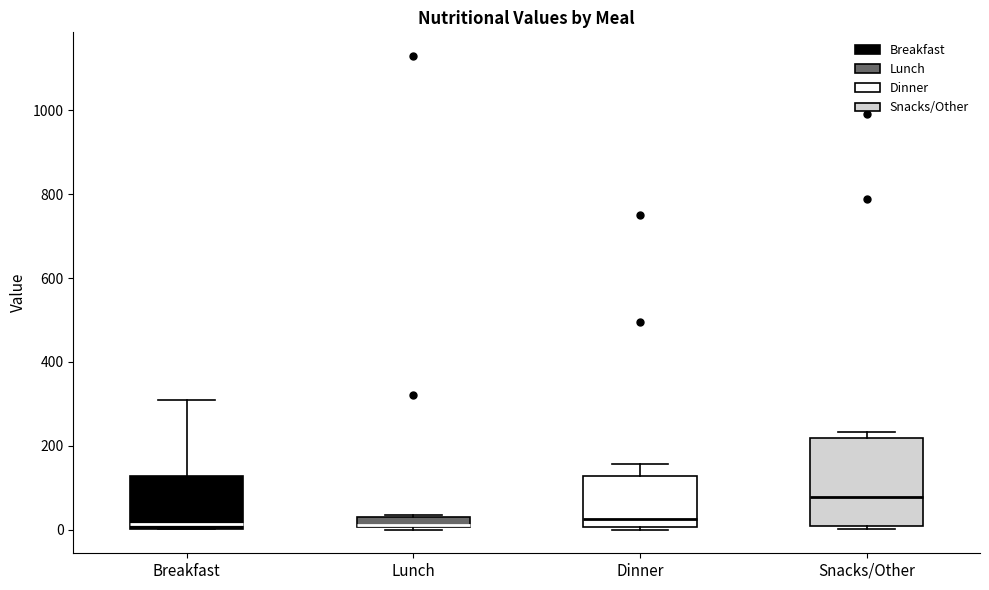

Where is the lower edge of the box for Snacks/Other on the y-axis? The values are not printed on the chart, so give them approximately, as read against the axis.

0